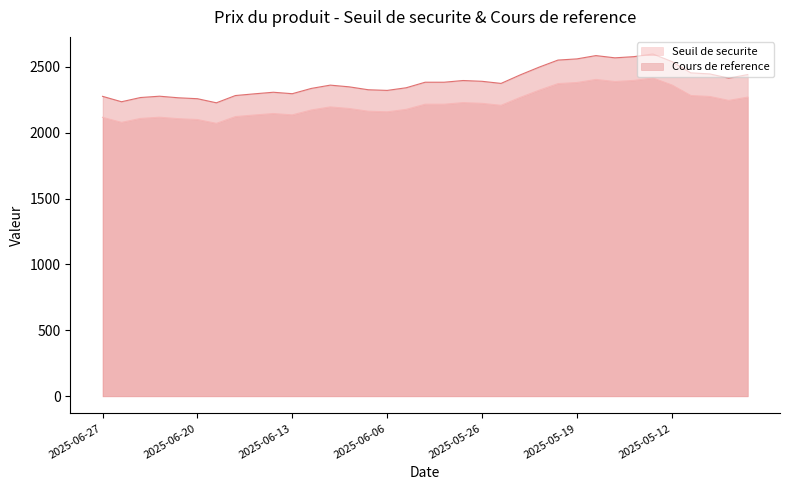

At which category does Seuil de securite reach its first local valley?

2025-06-26